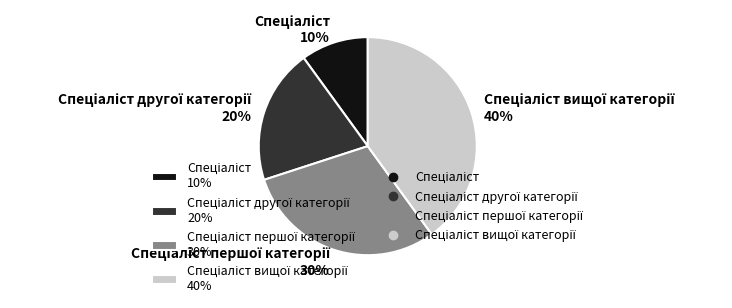

Is there a majority slice in this chart?

No